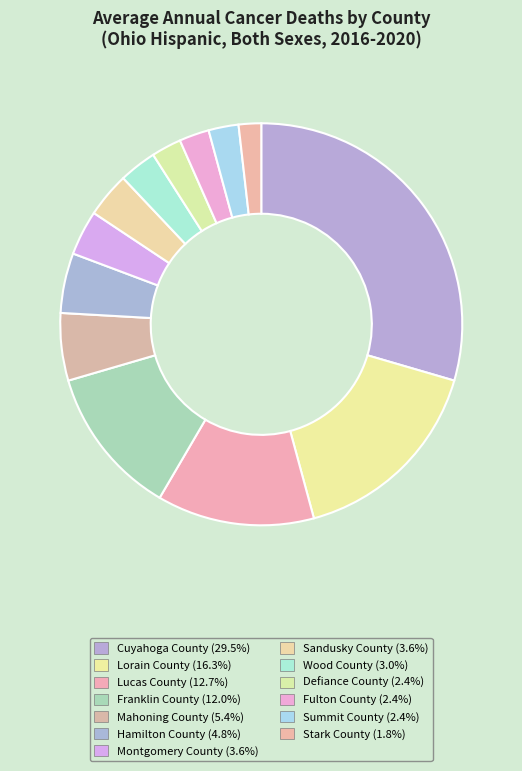

How many segments does this pie chart have?

13